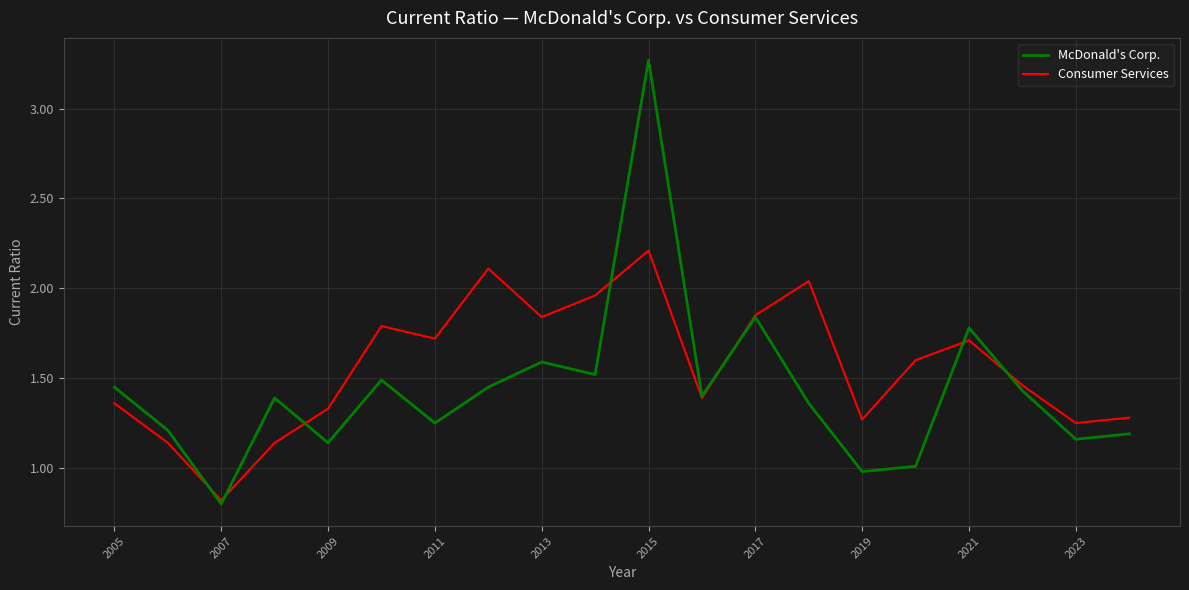

Which series has the largest range (max minus min)?

McDonald's Corp.